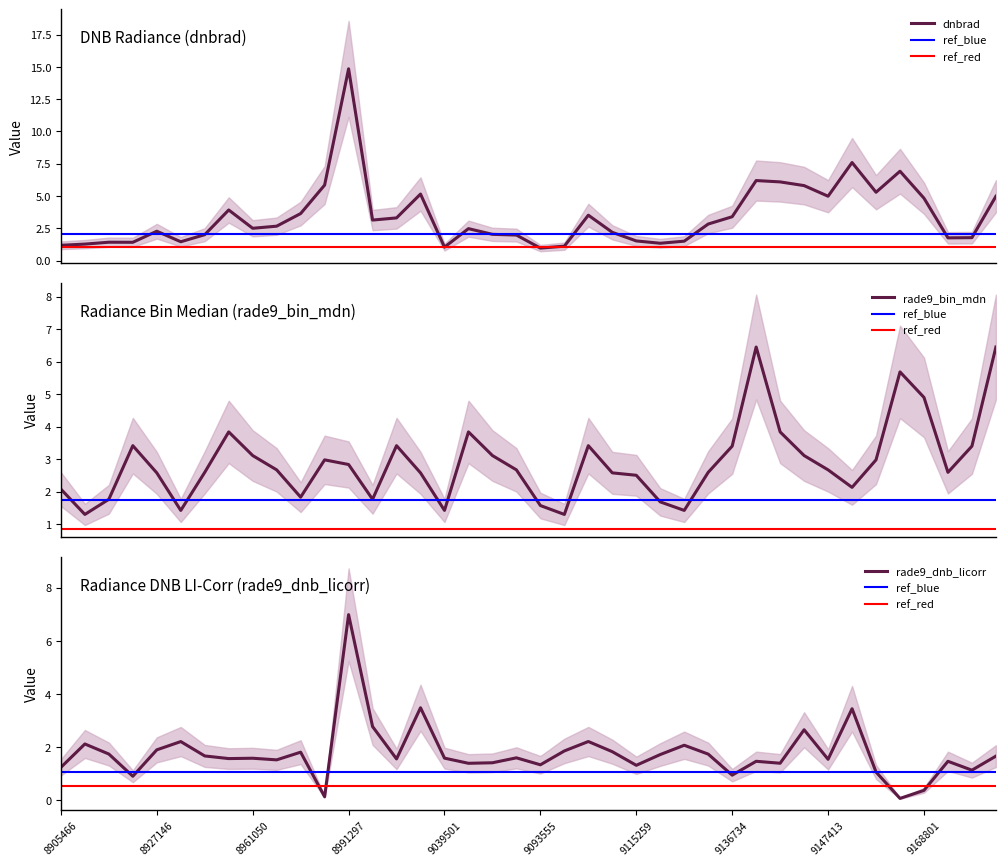

What is the minimum value for dnbrad?

1.0